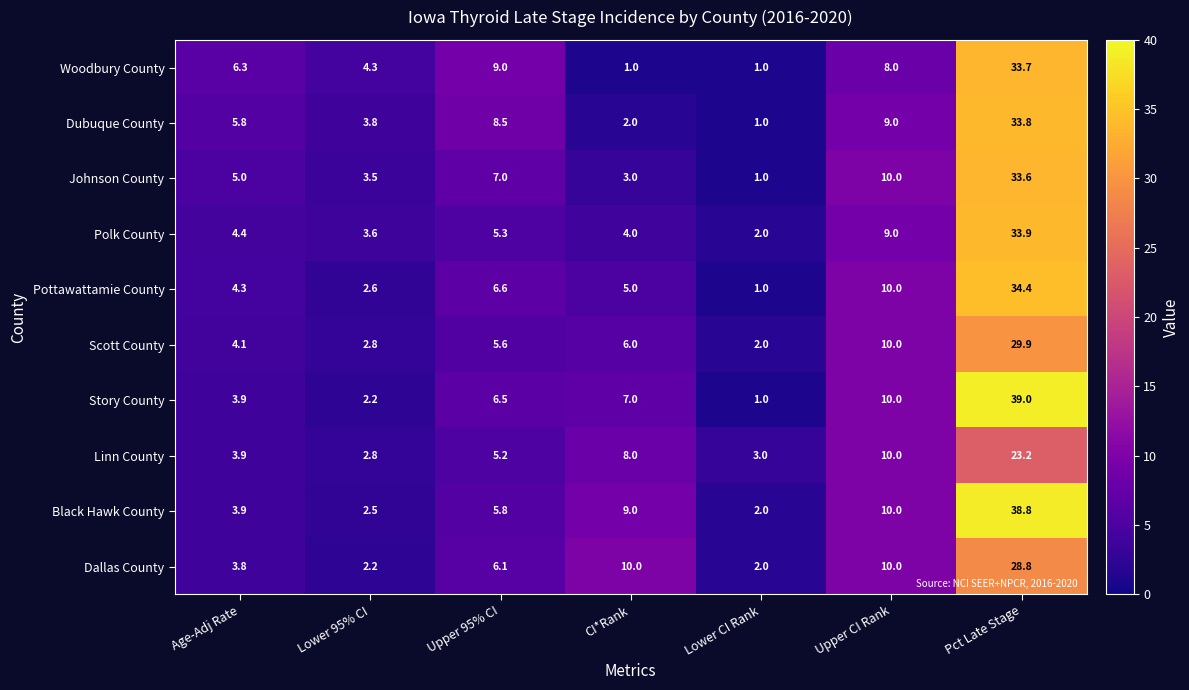

Which series has the widest spread of values?

Story County